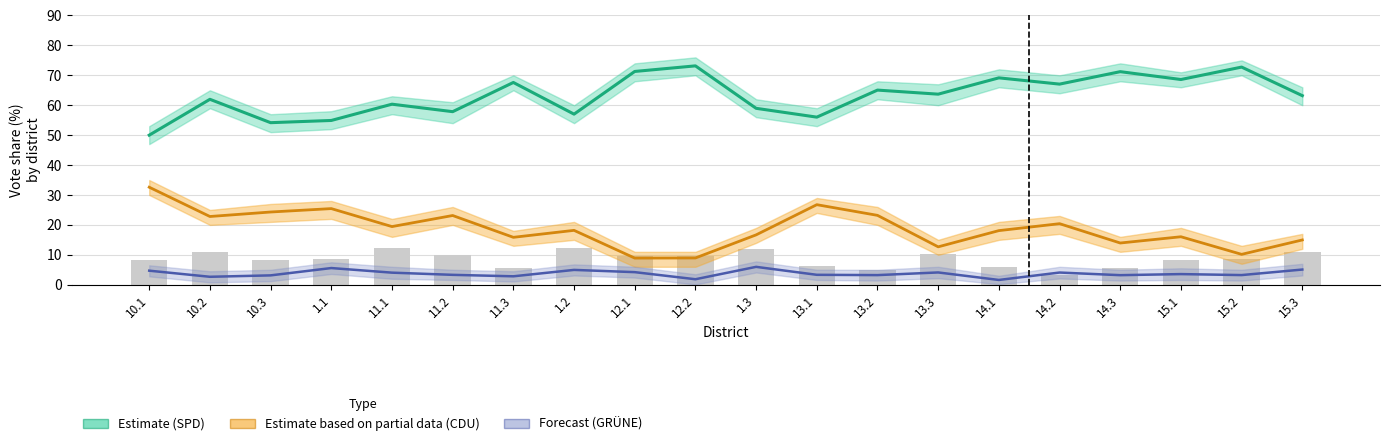

Reading left to right, list all the values displayed in this chart.

SPD (Estimate): 10.1=50.0	10.2=62.0	10.3=54.2	1.1=54.9	11.1=60.4	11.2=57.9	11.3=67.6	1.2=57.0	12.1=71.3	12.2=73.2	1.3=59.0	13.1=56.0	13.2=65.1	13.3=63.7	14.1=69.2	14.2=67.1	14.3=71.2	15.1=68.6	15.2=72.8	15.3=63.2
CDU (Estimate based on partial data): 10.1=32.6	10.2=22.8	10.3=24.3	1.1=25.4	11.1=19.4	11.2=23.1	11.3=15.8	1.2=18.2	12.1=8.9	12.2=8.9	1.3=16.7	13.1=26.8	13.2=23.2	13.3=12.7	14.1=18.1	14.2=20.4	14.3=13.9	15.1=16.0	15.2=10.2	15.3=15.0
GRÜNE (Forecast): 10.1=4.7	10.2=2.7	10.3=3.1	1.1=5.6	11.1=4.0	11.2=3.3	11.3=2.8	1.2=5.0	12.1=4.2	12.2=1.8	1.3=6.0	13.1=3.3	13.2=3.2	13.3=4.1	14.1=1.6	14.2=4.1	14.3=3.2	15.1=3.6	15.2=3.2	15.3=5.1